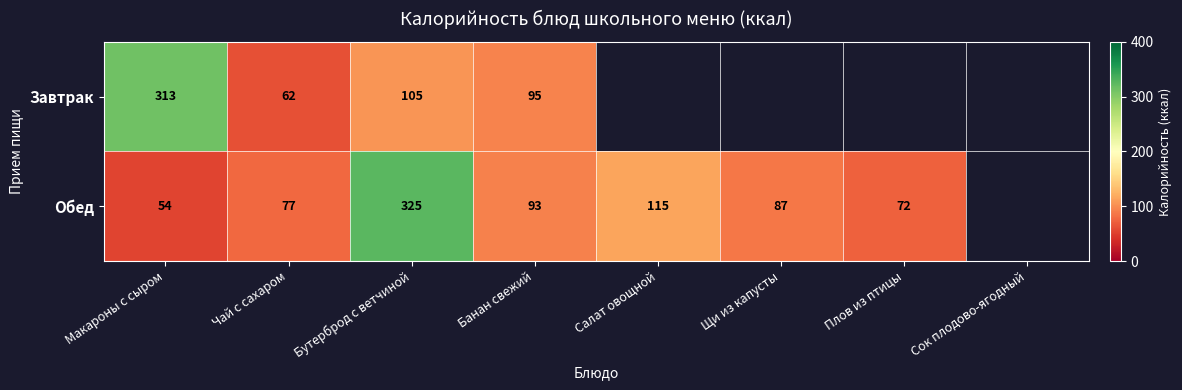

What is the total value across all series at Бутерброд с ветчиной?

430